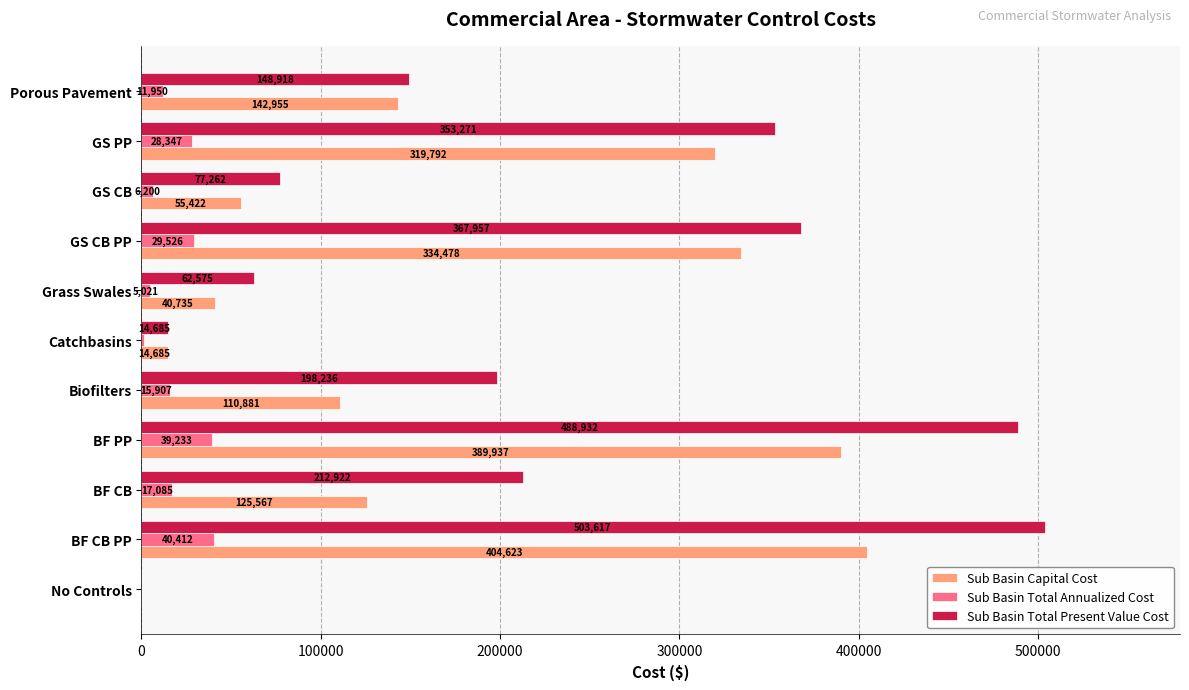

Which label corresponds to the largest value in the chart?

BF CB PP